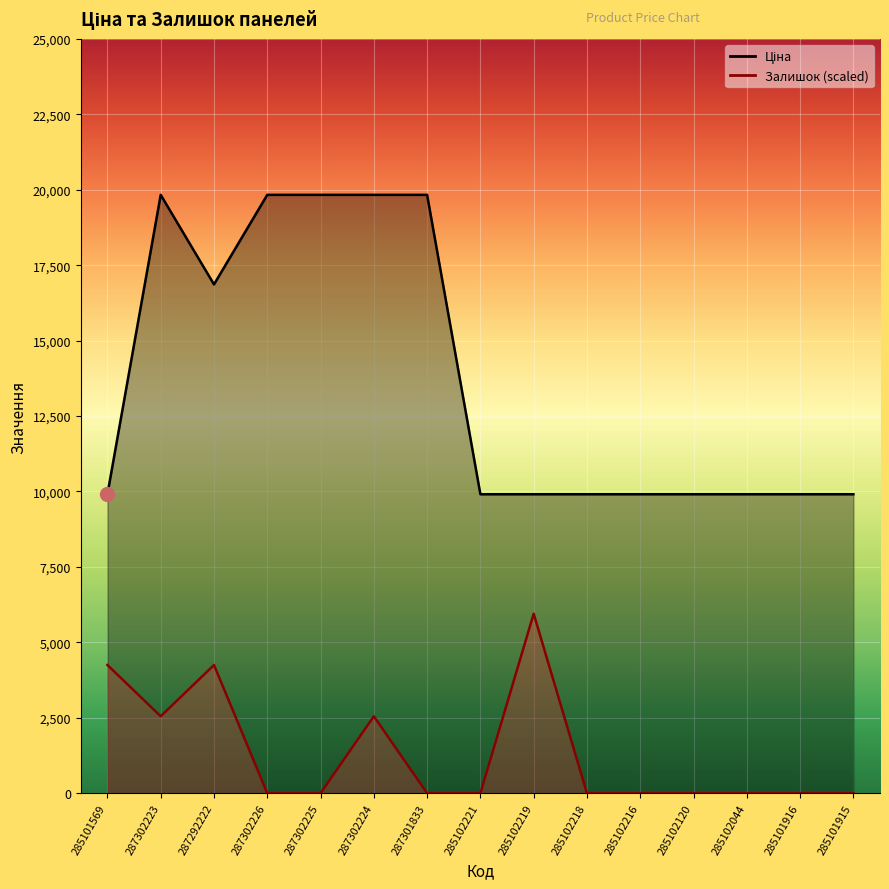

What is the difference between the maximum and minimum values in the Ціна series?

9922.6